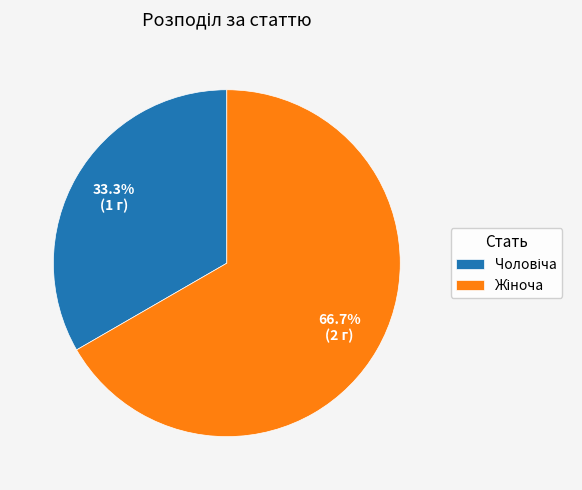

Is there a majority slice in this chart?

Yes